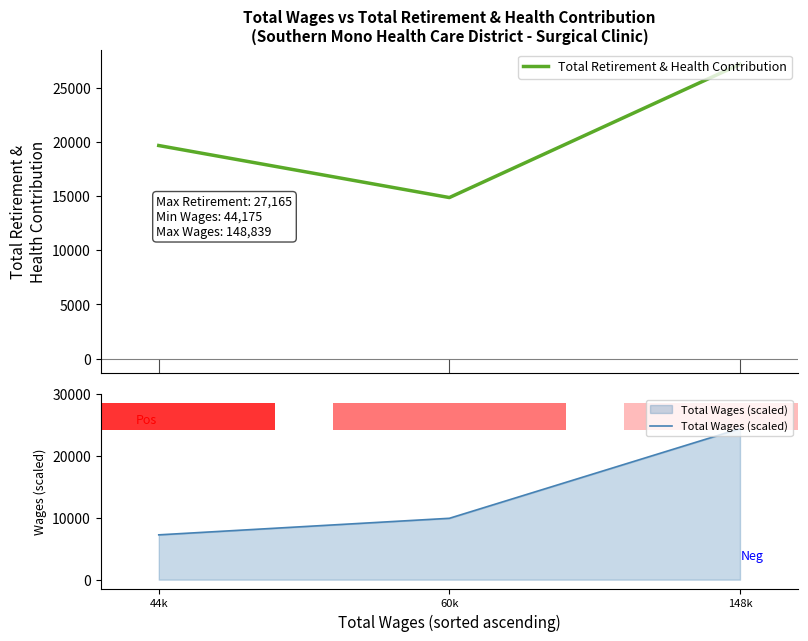

Reading left to right, extract all data points from this chart.

Total Retirement & Health Contribution: 44k=19665.0	60k=14865.0	148k=27165.0
Total Wages (scaled): 44k=7256.2	60k=9936.2	148k=24448.5